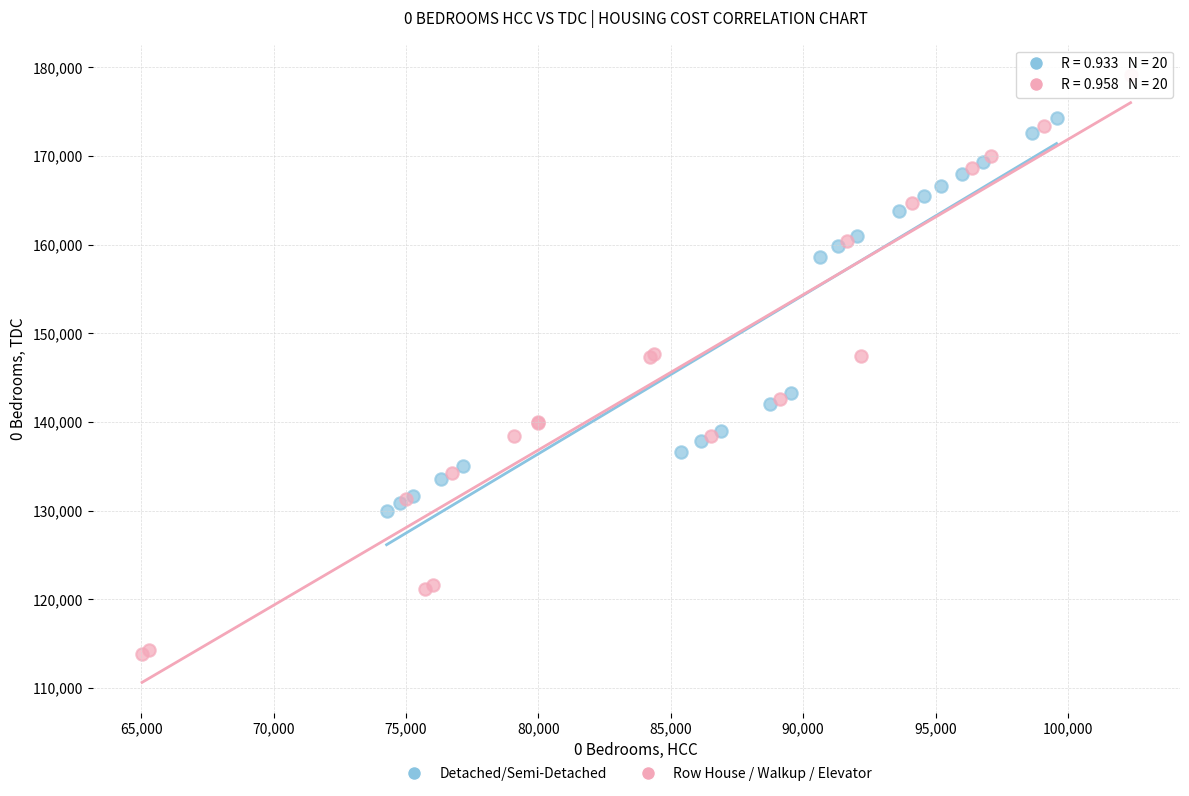

Which series reaches the maximum Y coordinate?

Row House / Walkup / Elevator